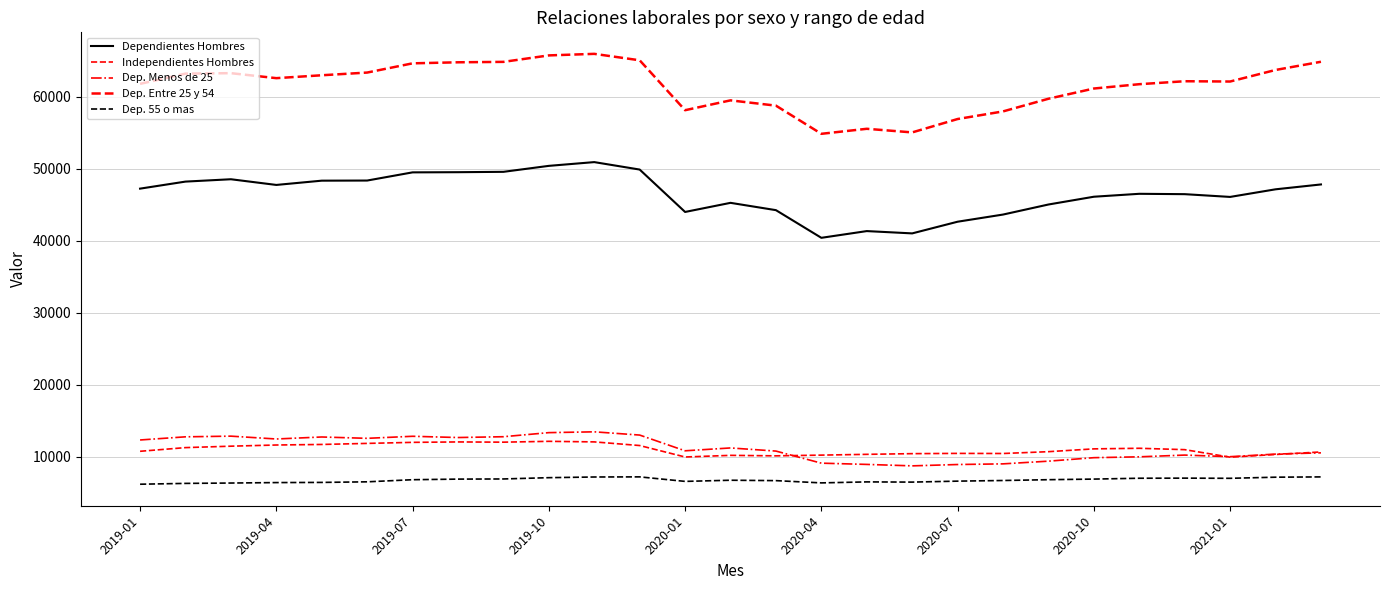

At which label is Dep. Menos de 25 closest to 11070?

13